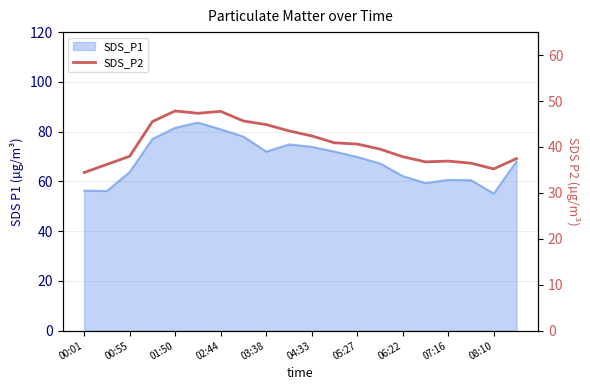

The chart shows a value of 40.6 at 05:27. True or false?

True